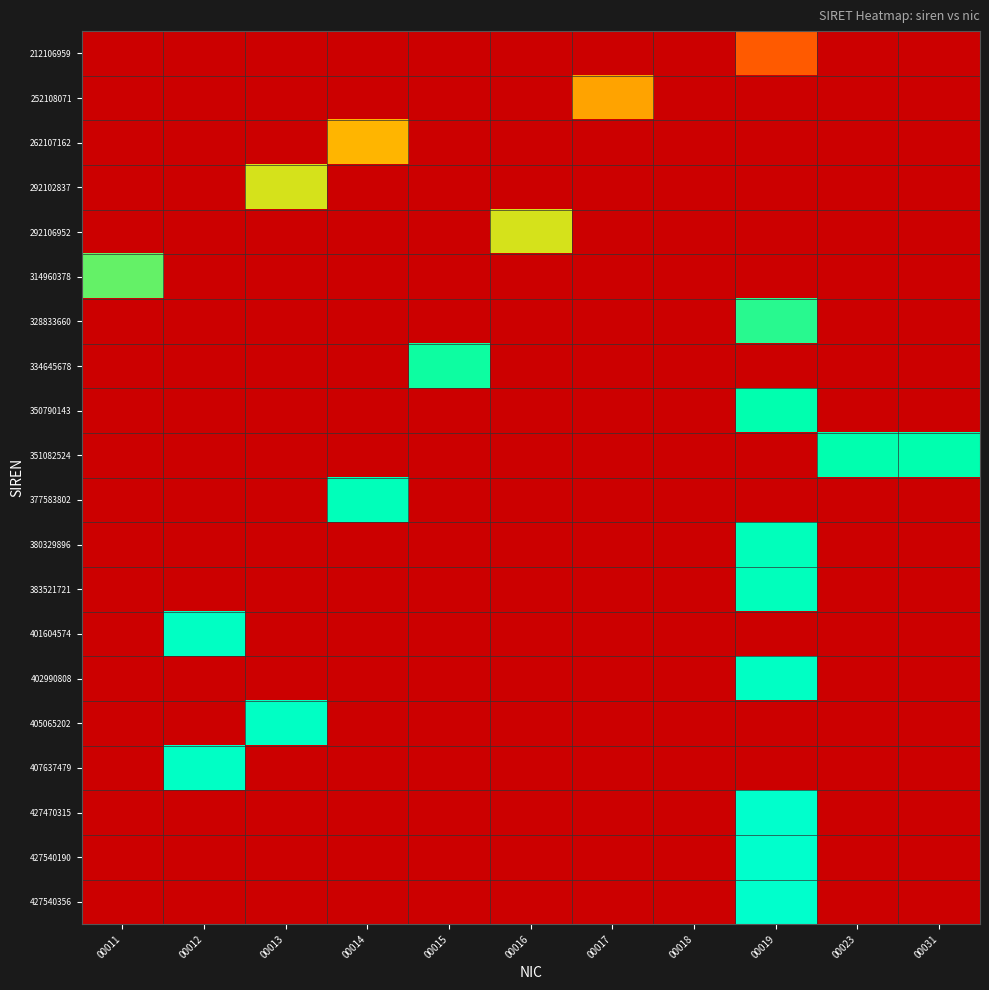

Reading left to right, transcribe all the data shown in this chart.

212106959: 00011=0.0	00012=0.0	00013=0.0	00014=0.0	00015=0.0	00016=0.0	00017=0.0	00018=0.0	00019=0.4	00023=0.0	00031=0.0
252108071: 00011=0.0	00012=0.0	00013=0.0	00014=0.0	00015=0.0	00016=0.0	00017=0.5	00018=0.0	00019=0.0	00023=0.0	00031=0.0
262107162: 00011=0.0	00012=0.0	00013=0.0	00014=0.6	00015=0.0	00016=0.0	00017=0.0	00018=0.0	00019=0.0	00023=0.0	00031=0.0
292102837: 00011=0.0	00012=0.0	00013=0.7	00014=0.0	00015=0.0	00016=0.0	00017=0.0	00018=0.0	00019=0.0	00023=0.0	00031=0.0
292106952: 00011=0.0	00012=0.0	00013=0.0	00014=0.0	00015=0.0	00016=0.7	00017=0.0	00018=0.0	00019=0.0	00023=0.0	00031=0.0
314960378: 00011=0.7	00012=0.0	00013=0.0	00014=0.0	00015=0.0	00016=0.0	00017=0.0	00018=0.0	00019=0.0	00023=0.0	00031=0.0
328833660: 00011=0.0	00012=0.0	00013=0.0	00014=0.0	00015=0.0	00016=0.0	00017=0.0	00018=0.0	00019=0.8	00023=0.0	00031=0.0
334645678: 00011=0.0	00012=0.0	00013=0.0	00014=0.0	00015=0.8	00016=0.0	00017=0.0	00018=0.0	00019=0.0	00023=0.0	00031=0.0
350790143: 00011=0.0	00012=0.0	00013=0.0	00014=0.0	00015=0.0	00016=0.0	00017=0.0	00018=0.0	00019=0.8	00023=0.0	00031=0.0
351082524: 00011=0.0	00012=0.0	00013=0.0	00014=0.0	00015=0.0	00016=0.0	00017=0.0	00018=0.0	00019=0.0	00023=0.8	00031=0.8
377583802: 00011=0.0	00012=0.0	00013=0.0	00014=0.9	00015=0.0	00016=0.0	00017=0.0	00018=0.0	00019=0.0	00023=0.0	00031=0.0
380329896: 00011=0.0	00012=0.0	00013=0.0	00014=0.0	00015=0.0	00016=0.0	00017=0.0	00018=0.0	00019=0.9	00023=0.0	00031=0.0
383521721: 00011=0.0	00012=0.0	00013=0.0	00014=0.0	00015=0.0	00016=0.0	00017=0.0	00018=0.0	00019=0.9	00023=0.0	00031=0.0
401604574: 00011=0.0	00012=0.9	00013=0.0	00014=0.0	00015=0.0	00016=0.0	00017=0.0	00018=0.0	00019=0.0	00023=0.0	00031=0.0
402990808: 00011=0.0	00012=0.0	00013=0.0	00014=0.0	00015=0.0	00016=0.0	00017=0.0	00018=0.0	00019=0.9	00023=0.0	00031=0.0
405065202: 00011=0.0	00012=0.0	00013=1.0	00014=0.0	00015=0.0	00016=0.0	00017=0.0	00018=0.0	00019=0.0	00023=0.0	00031=0.0
407637479: 00011=0.0	00012=1.0	00013=0.0	00014=0.0	00015=0.0	00016=0.0	00017=0.0	00018=0.0	00019=0.0	00023=0.0	00031=0.0
427470315: 00011=0.0	00012=0.0	00013=0.0	00014=0.0	00015=0.0	00016=0.0	00017=0.0	00018=0.0	00019=1.0	00023=0.0	00031=0.0
427540190: 00011=0.0	00012=0.0	00013=0.0	00014=0.0	00015=0.0	00016=0.0	00017=0.0	00018=0.0	00019=1.0	00023=0.0	00031=0.0
427540356: 00011=0.0	00012=0.0	00013=0.0	00014=0.0	00015=0.0	00016=0.0	00017=0.0	00018=0.0	00019=1.0	00023=0.0	00031=0.0